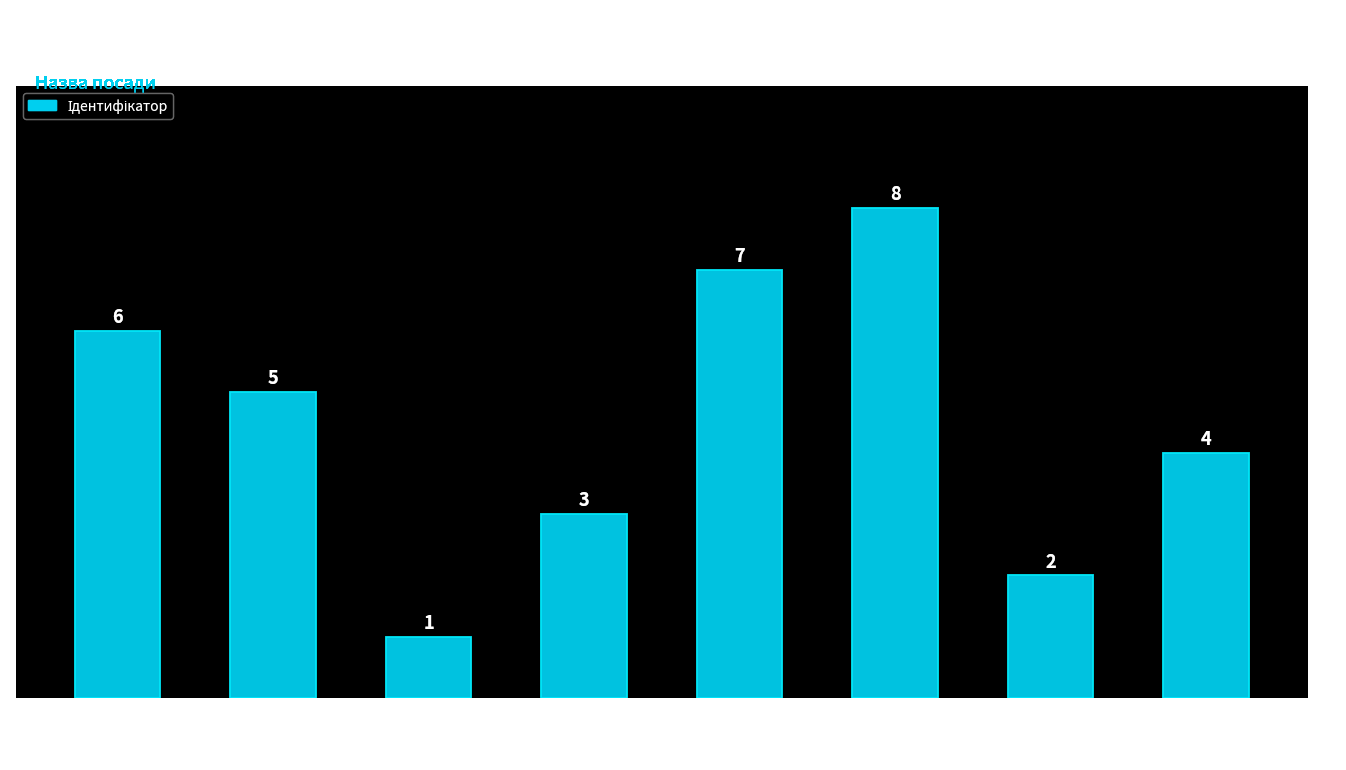

True or false: the data shows 7 at Директор.

True